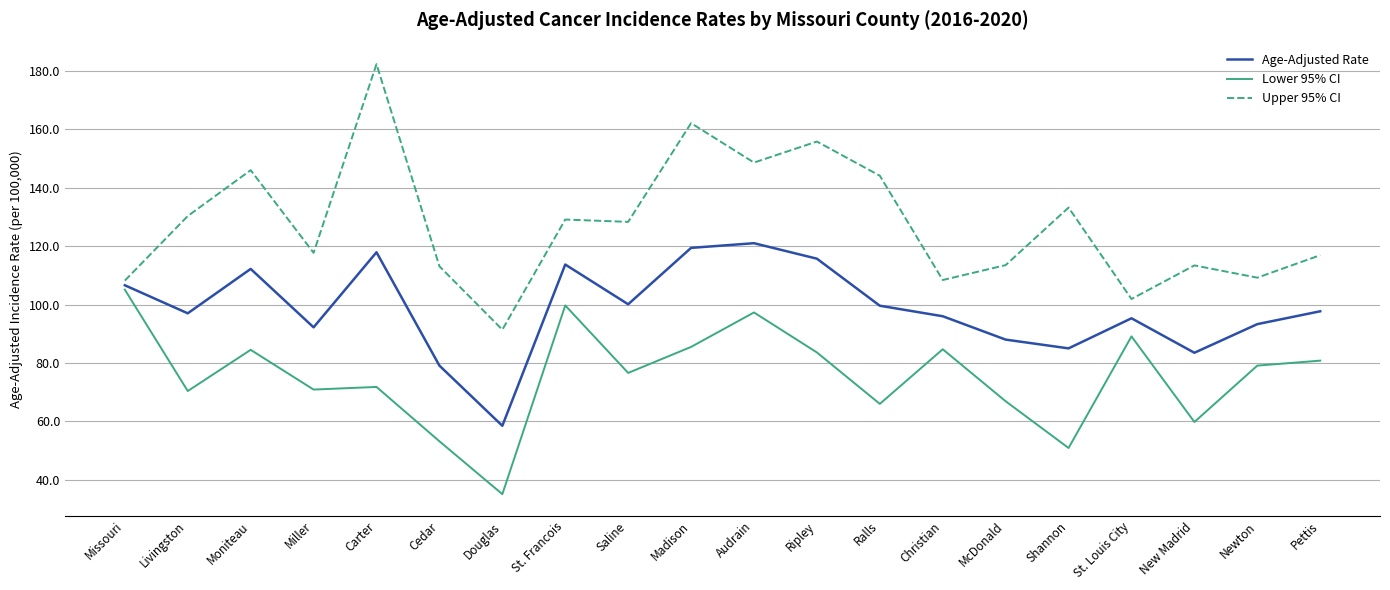

True or false: Lower 95% CI has more than 2 points higher than both neighbors.

True